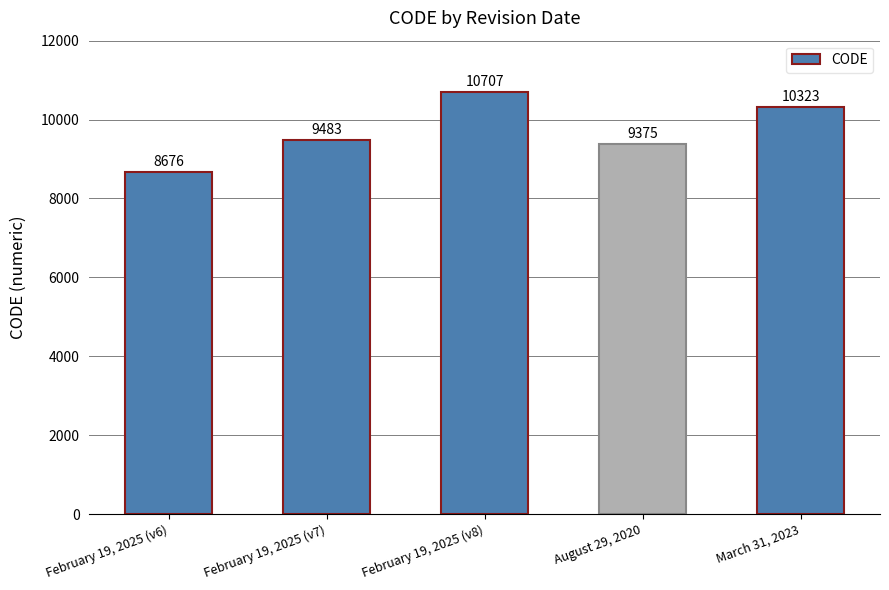

At which label is the value closest to 9691?

February 19, 2025 (v7)